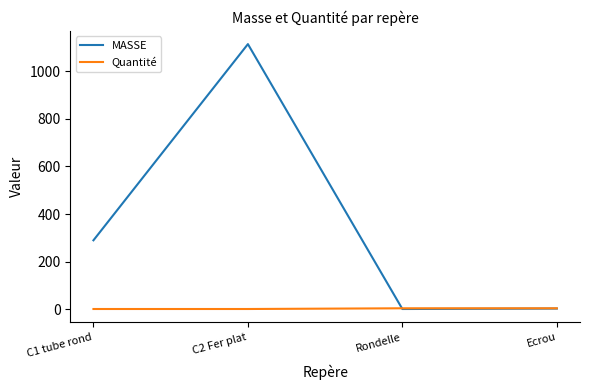

Which series has the largest total across all categories?

MASSE